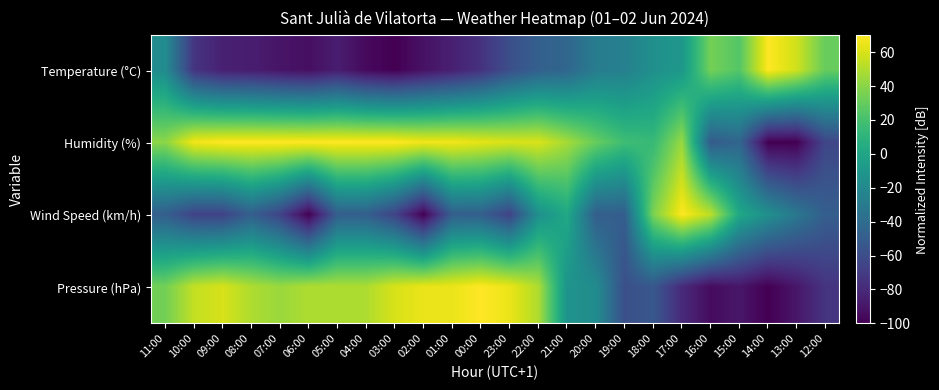

Reading left to right, transcribe all the data shown in this chart.

Temperature (°C): 11:00=-17.7	10:00=-74.0	09:00=-84.9	08:00=-86.3	07:00=-90.4	06:00=-93.1	05:00=-86.3	04:00=-95.9	03:00=-100.0	02:00=-91.8	01:00=-84.9	00:00=-75.3	23:00=-58.9	22:00=-47.9	21:00=-43.8	20:00=-28.7	19:00=-26.0	18:00=-15.0	17:00=-9.5	16:00=34.4	15:00=24.8	14:00=70.0	13:00=57.7	12:00=30.2
Humidity (%): 11:00=40.6	10:00=66.7	09:00=70.0	08:00=70.0	07:00=70.0	06:00=70.0	05:00=70.0	04:00=70.0	03:00=70.0	02:00=66.7	01:00=66.7	00:00=63.5	23:00=60.2	22:00=60.2	21:00=47.1	20:00=30.8	19:00=17.7	18:00=14.4	17:00=43.8	16:00=-51.0	15:00=-44.4	14:00=-100.0	13:00=-100.0	12:00=-64.0
Wind Speed (km/h): 11:00=-49.0	10:00=-66.0	09:00=-66.0	08:00=-49.0	07:00=-66.0	06:00=-100.0	05:00=-49.0	04:00=-49.0	03:00=-66.0	02:00=-100.0	01:00=-49.0	00:00=-49.0	23:00=-66.0	22:00=-15.0	21:00=2.0	20:00=-49.0	19:00=-49.0	18:00=36.0	17:00=70.0	16:00=53.0	15:00=2.0	14:00=-15.0	13:00=-32.0	12:00=-49.0
Pressure (hPa): 11:00=33.9	10:00=54.5	09:00=59.7	08:00=49.4	07:00=44.2	06:00=49.4	05:00=49.4	04:00=49.4	03:00=59.7	02:00=64.8	01:00=64.8	00:00=70.0	23:00=64.8	22:00=49.4	21:00=-12.4	20:00=-17.6	19:00=-58.8	18:00=-53.6	17:00=-79.4	16:00=-94.8	15:00=-89.7	14:00=-100.0	13:00=-89.7	12:00=-74.2